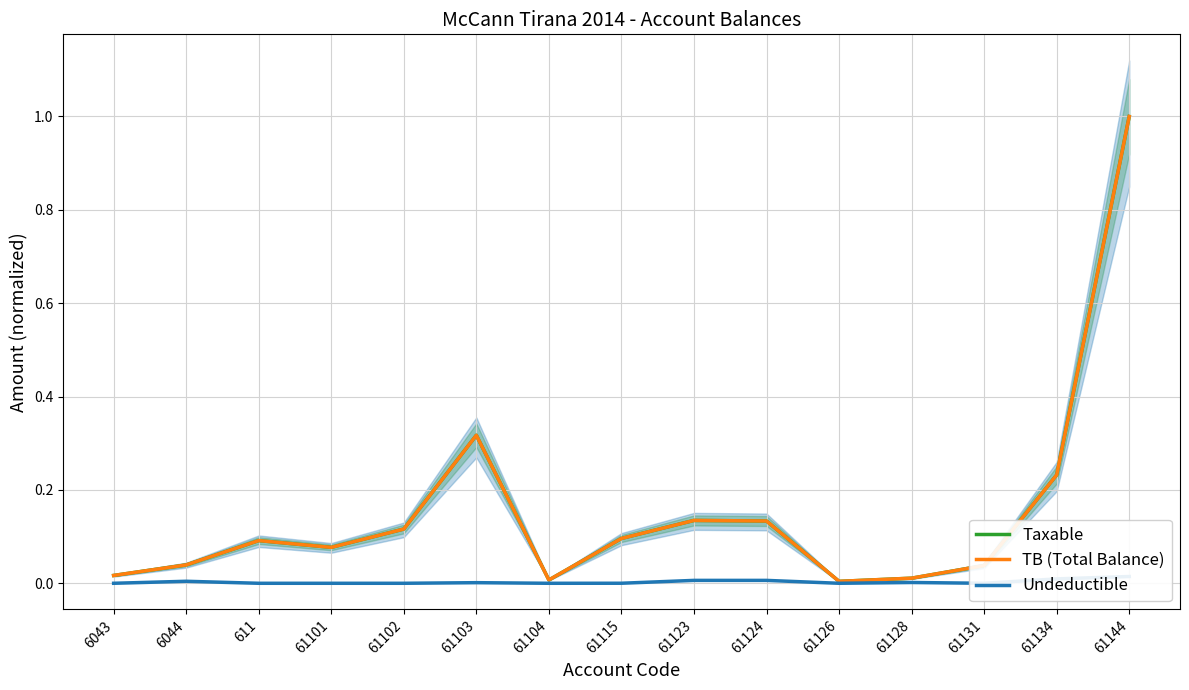

What is the value of the Taxable point at the 15th from the left?

1.0